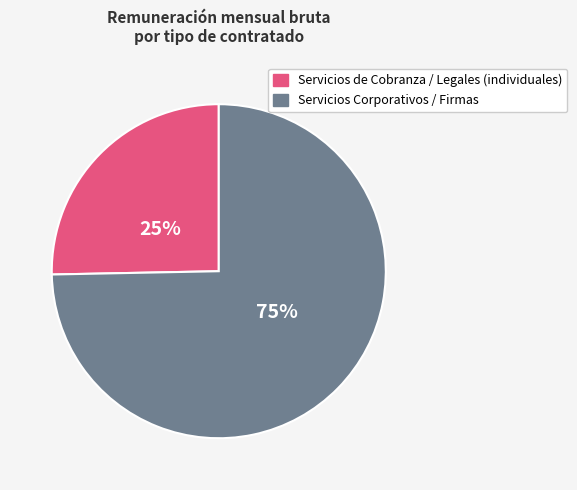

To the nearest percent, what is the average slice percentage?

50%